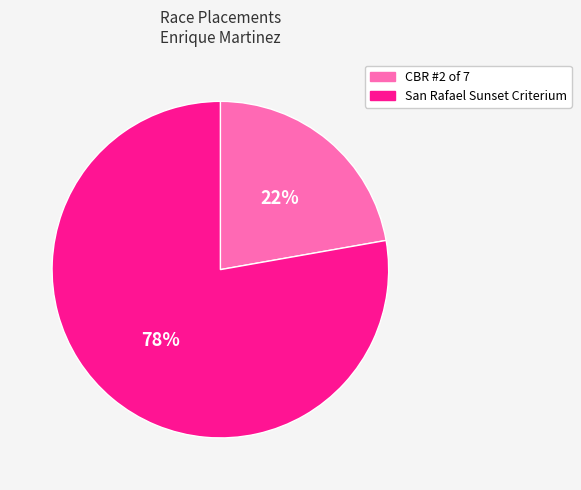

The San Rafael Sunset Criterium slice represents 92% of the pie. True or false?

False